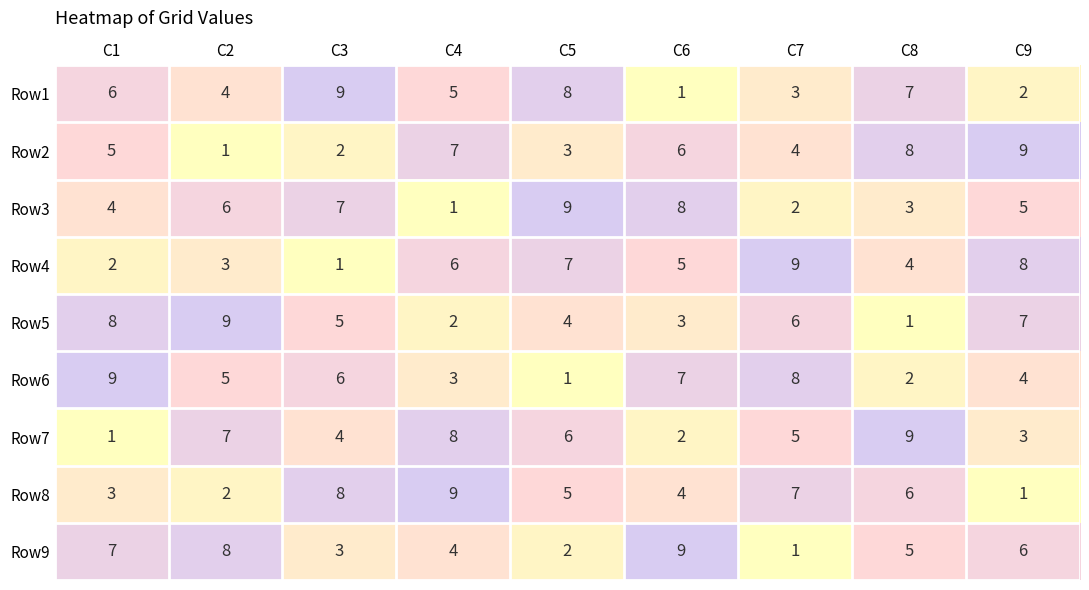

At how many categories does at least one series exceed 2?

9